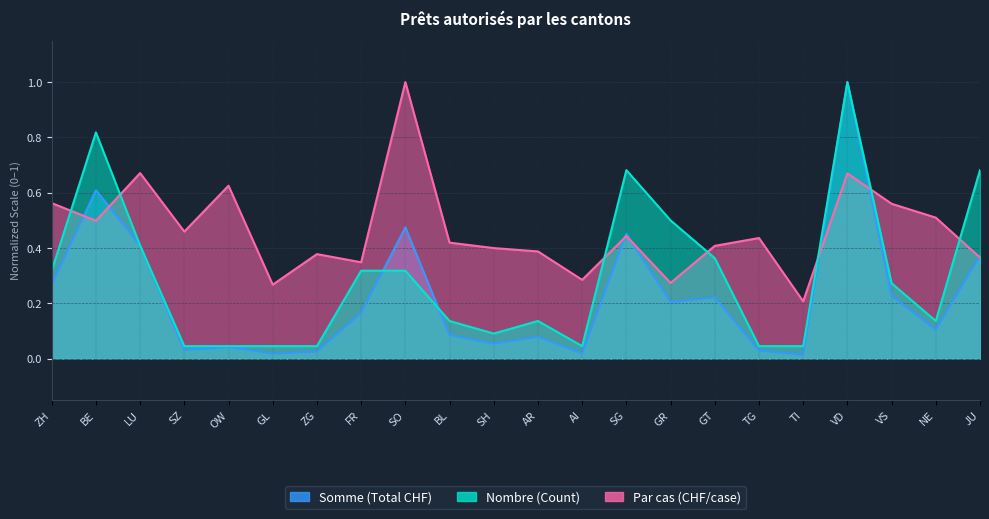

Rank the series at OW from lowest to highest value.

Somme (Total CHF), Nombre (Count), Par cas (CHF/case)